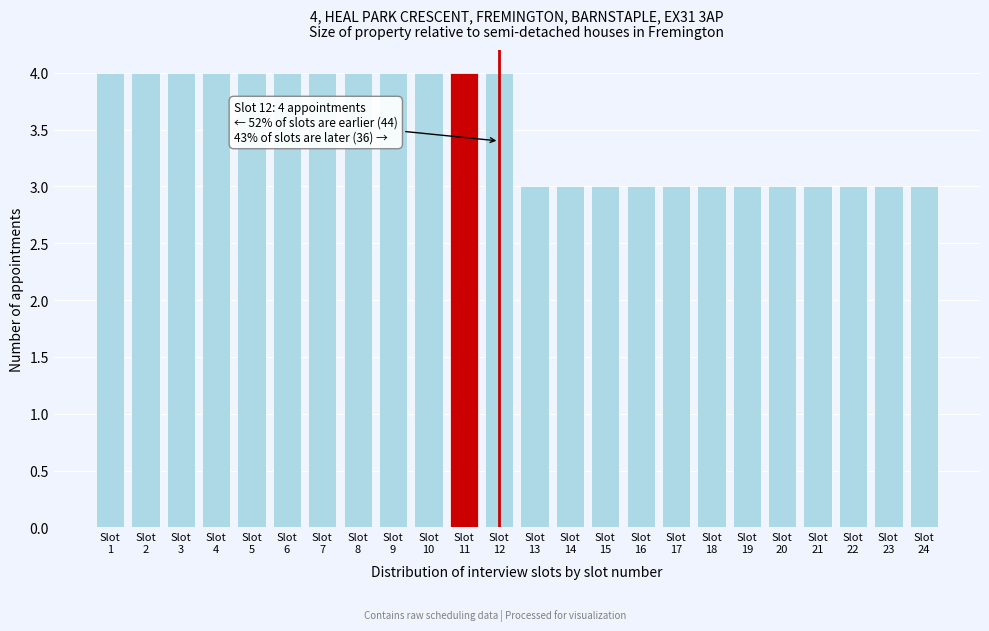

Reading left to right, what are all the values shown in this chart?

4	4	4	4	4	4	4	4	4	4	4	4	3	3	3	3	3	3	3	3	3	3	3	3